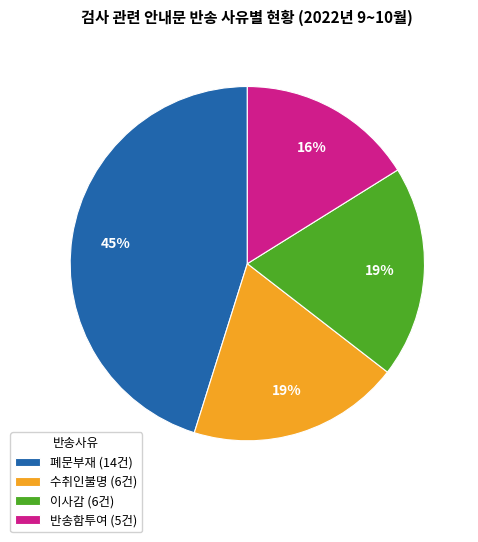

Does 폐문부재 account for over 50% of the chart?

No